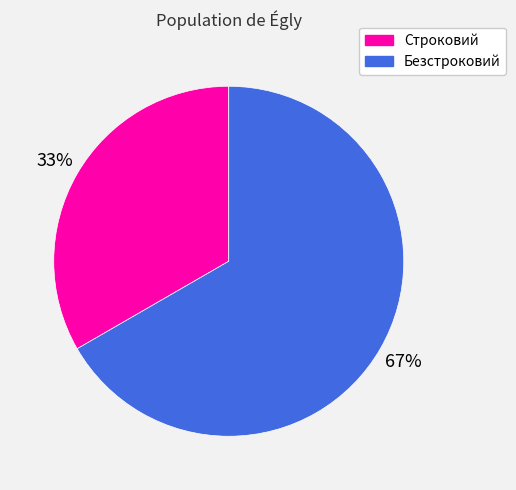

What percentage is the Строковий slice, to the nearest percent?

33%